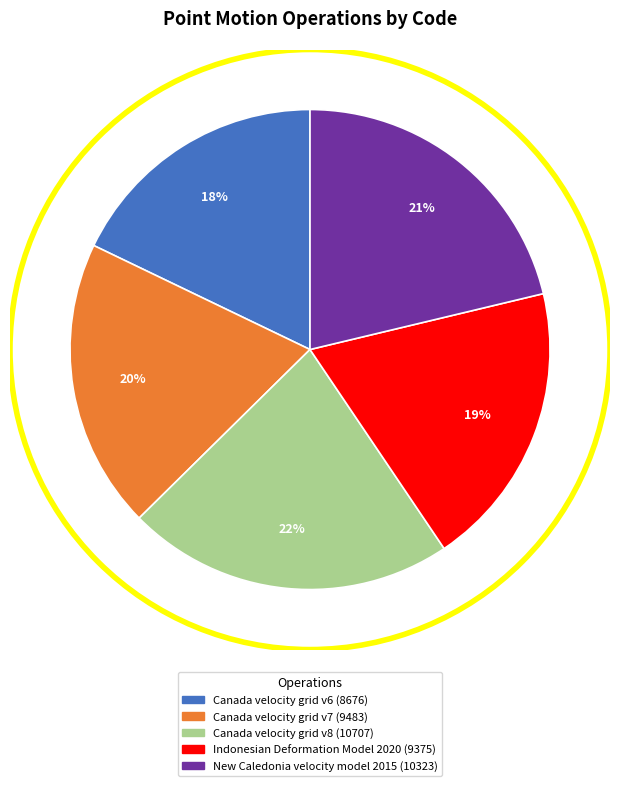

To the nearest percent, what is the difference between the Canada velocity grid v6 and Indonesian Deformation Model 2020 slice percentages?

1%